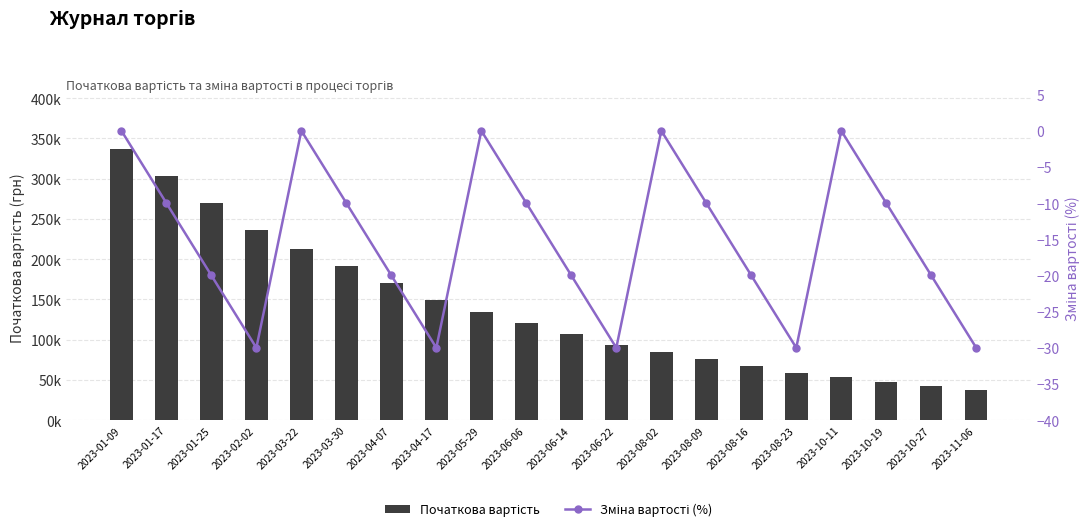

What is the approximate value of Початкова вартість at 2023-01-17?

303281.2